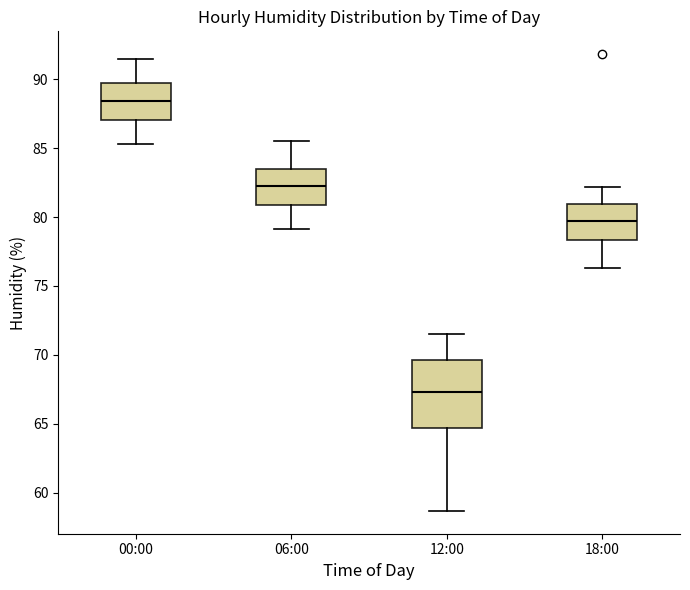

Where is the lower edge of the box for 12:00 on the y-axis? The values are not printed on the chart, so give them approximately, as read against the axis.

64.5